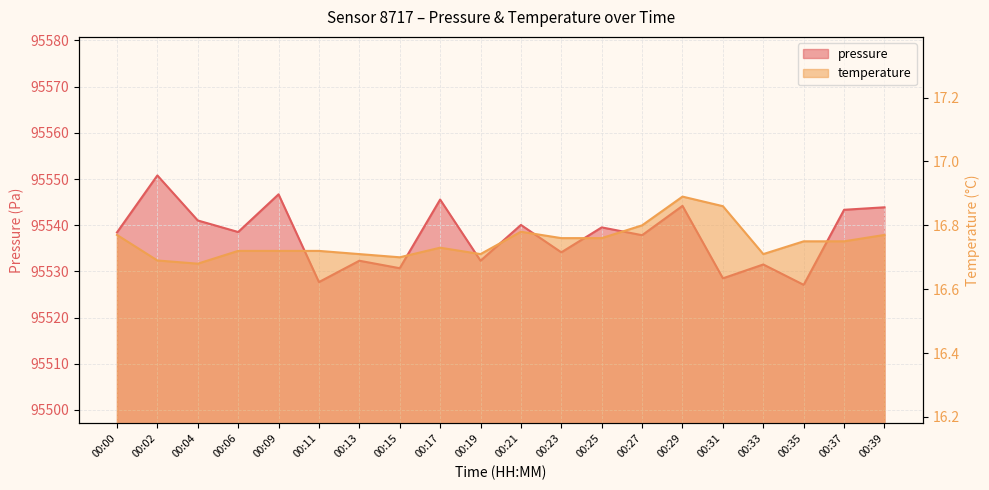

Between 00:17 and 00:09, which is larger?

00:09